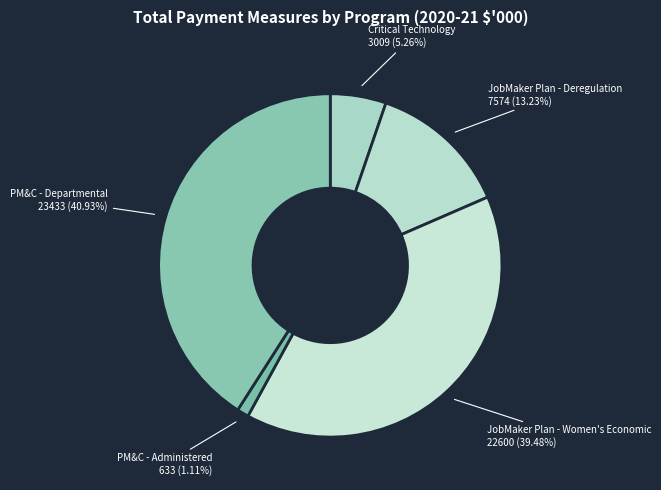

How many segments does this pie chart have?

5